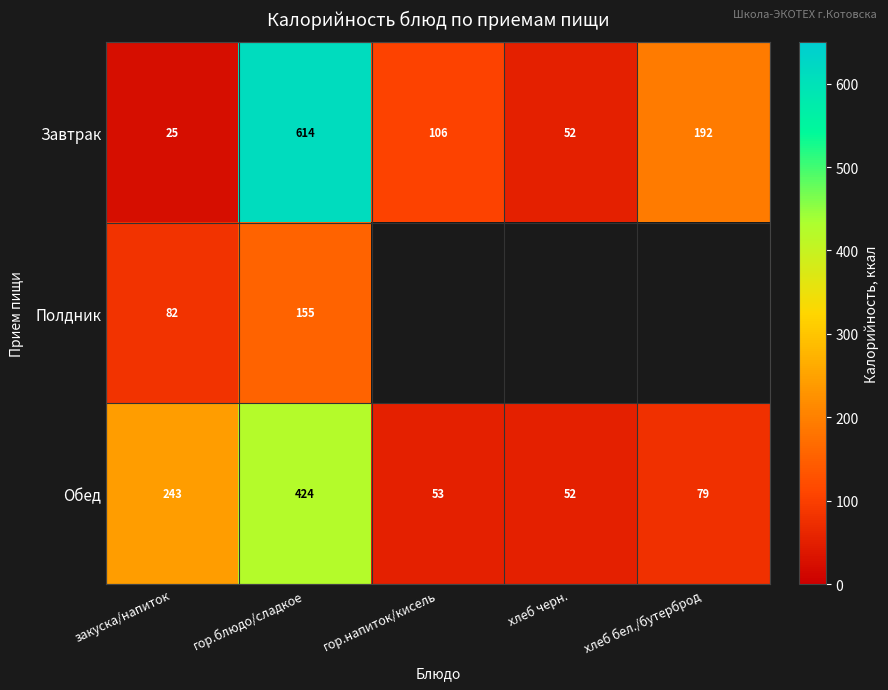

True or false: Завтрак has a value of 25.9 at хлеб черн..

False